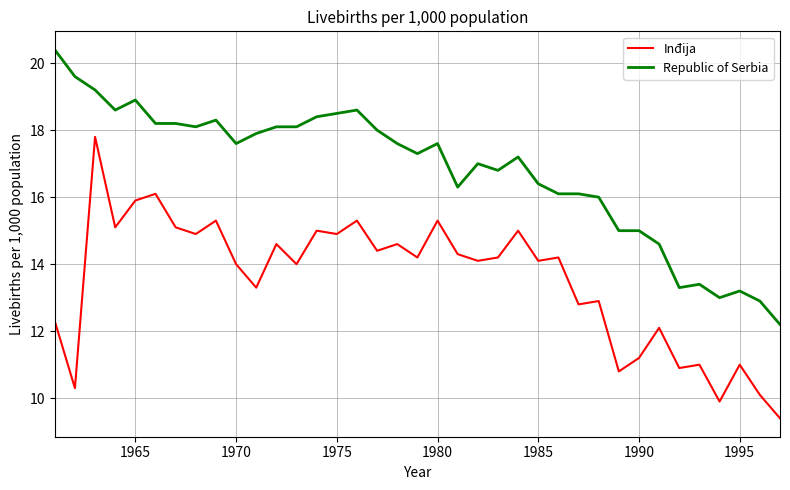

What is the difference between the maximum and minimum values in the Republic of Serbia series?

8.2